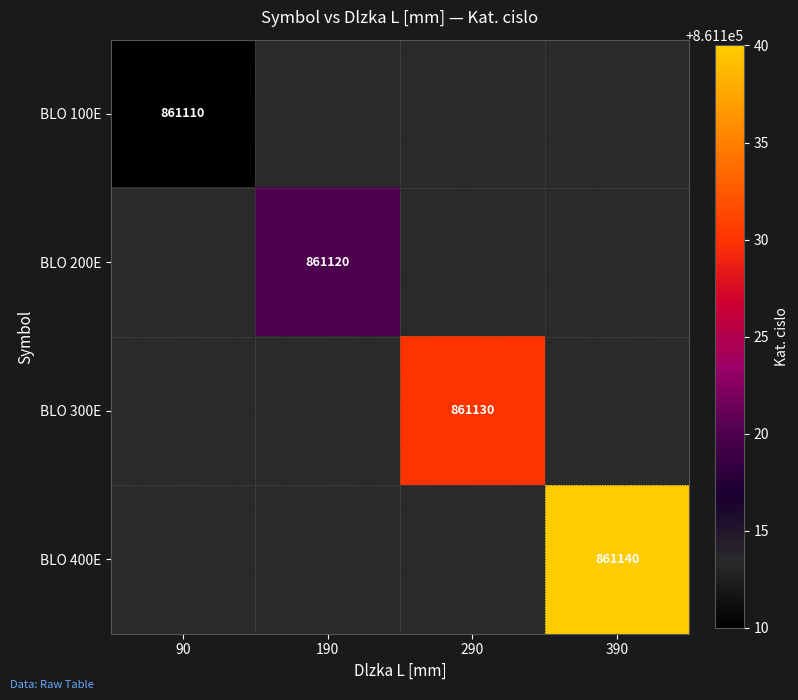

The value of BLO 300E at 290 is 861130. True or false?

True